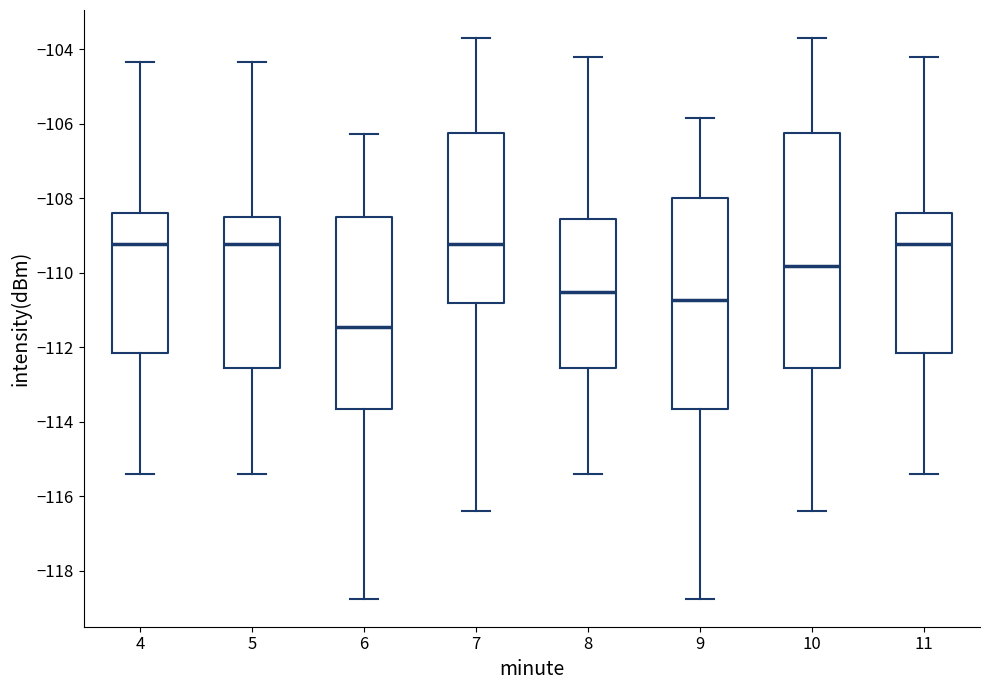

Reading left to right, read every box against the y-axis: the position of its median line, the range the box covers, and the ends of its whiskers. The values are not printed on the chart, so give them approximately, as read against the axis.

4: median -109.2, box -112.2 to -108.4, whiskers -115.4 to -104.4
5: median -109.2, box -112.6 to -108.4, whiskers -115.4 to -104.4
6: median -111.4, box -113.6 to -108.4, whiskers -118.8 to -106.2
7: median -109.2, box -110.8 to -106.2, whiskers -116.4 to -103.6
8: median -110.6, box -112.6 to -108.6, whiskers -115.4 to -104.2
9: median -110.8, box -113.6 to -108.0, whiskers -118.8 to -105.8
10: median -109.8, box -112.6 to -106.2, whiskers -116.4 to -103.6
11: median -109.2, box -112.2 to -108.4, whiskers -115.4 to -104.2